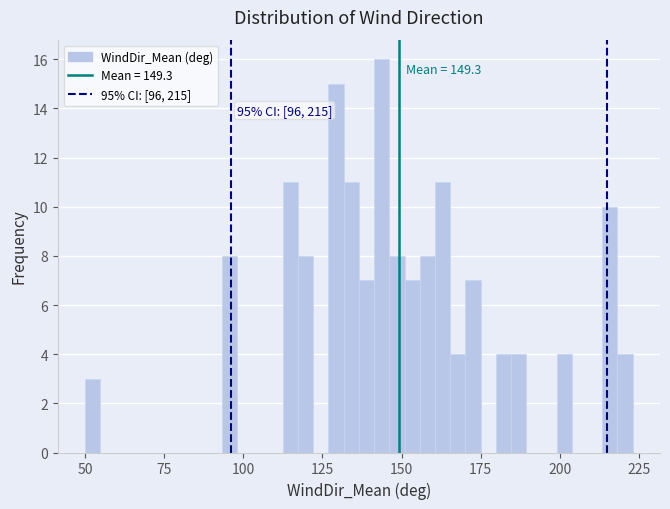

Read against the x-axis, roughly where is the centre of the tallest bar?

145